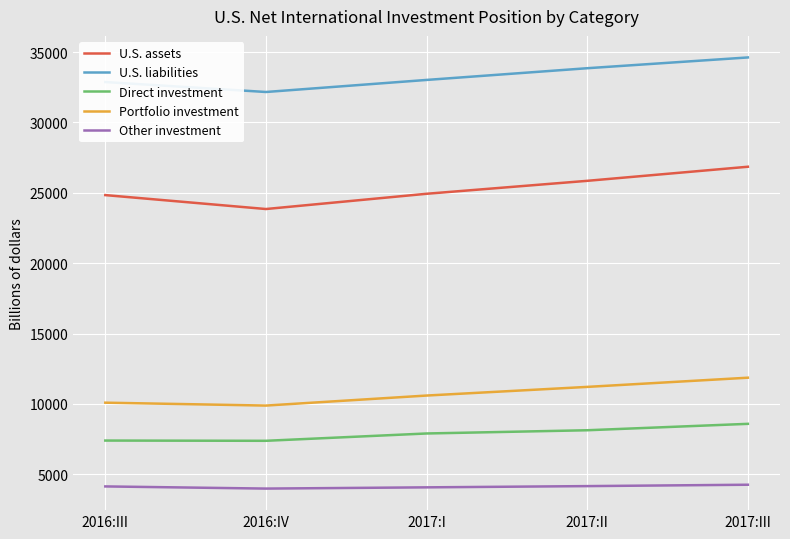

True or false: U.S. liabilities and Other investment intersect in this chart.

False